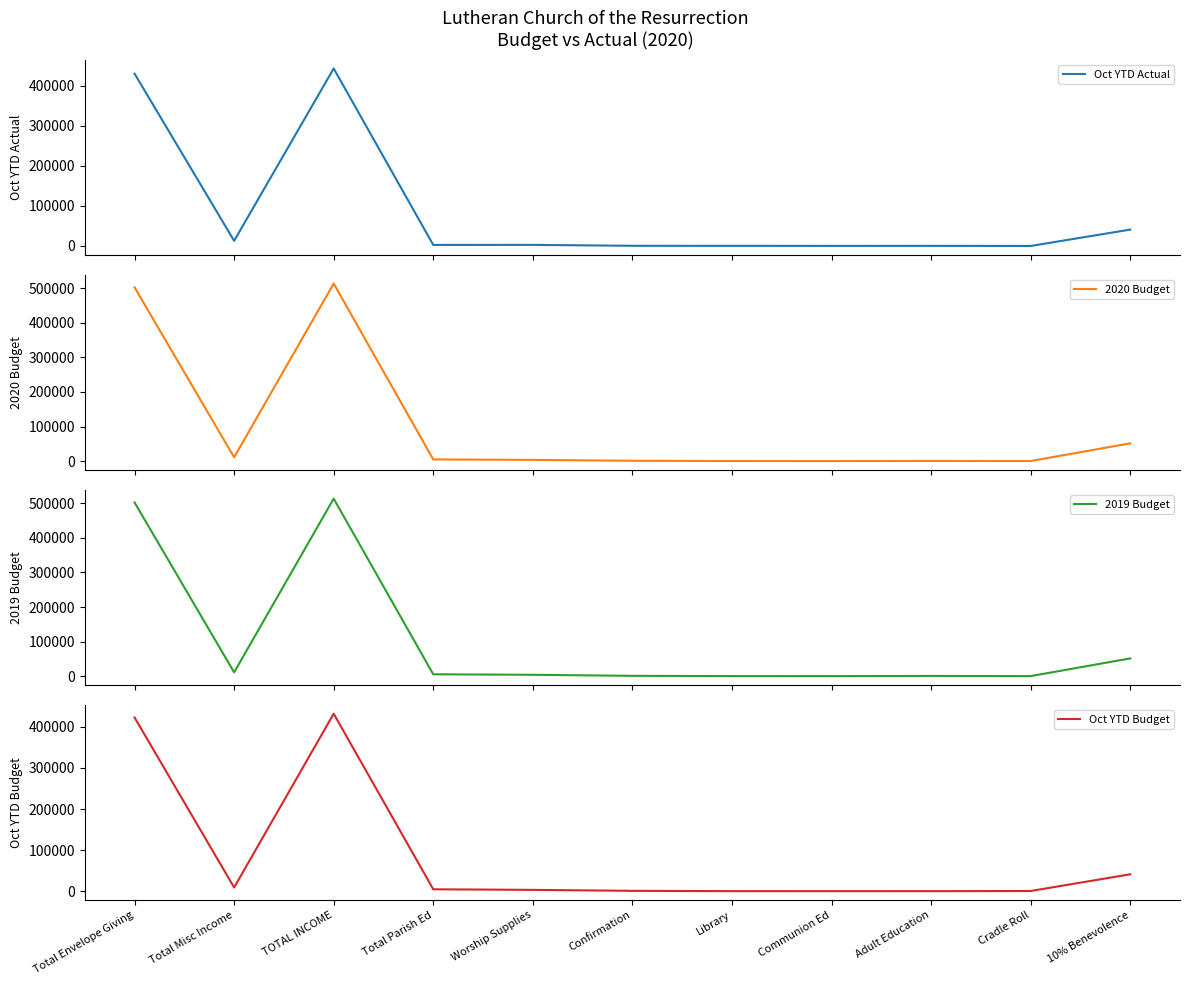

How many data points in 2020 Budget are less than 3500?

5